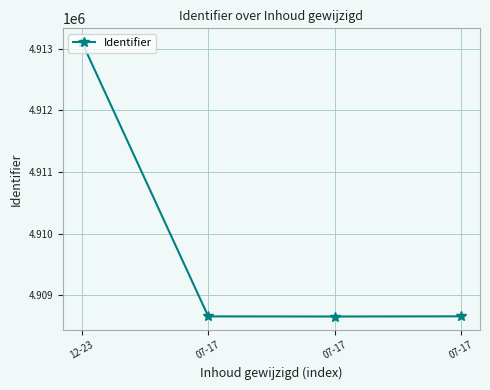

How many interior local valleys (lower than both neighbors) does the data have?

1